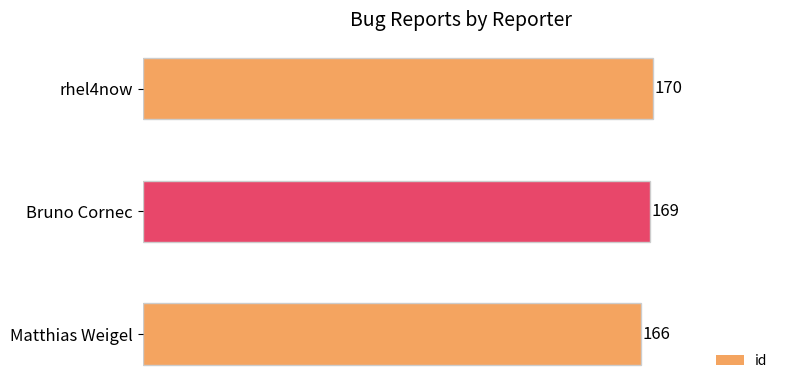

List the labels in order of value, largest first.

rhel4now, Bruno Cornec, Matthias Weigel